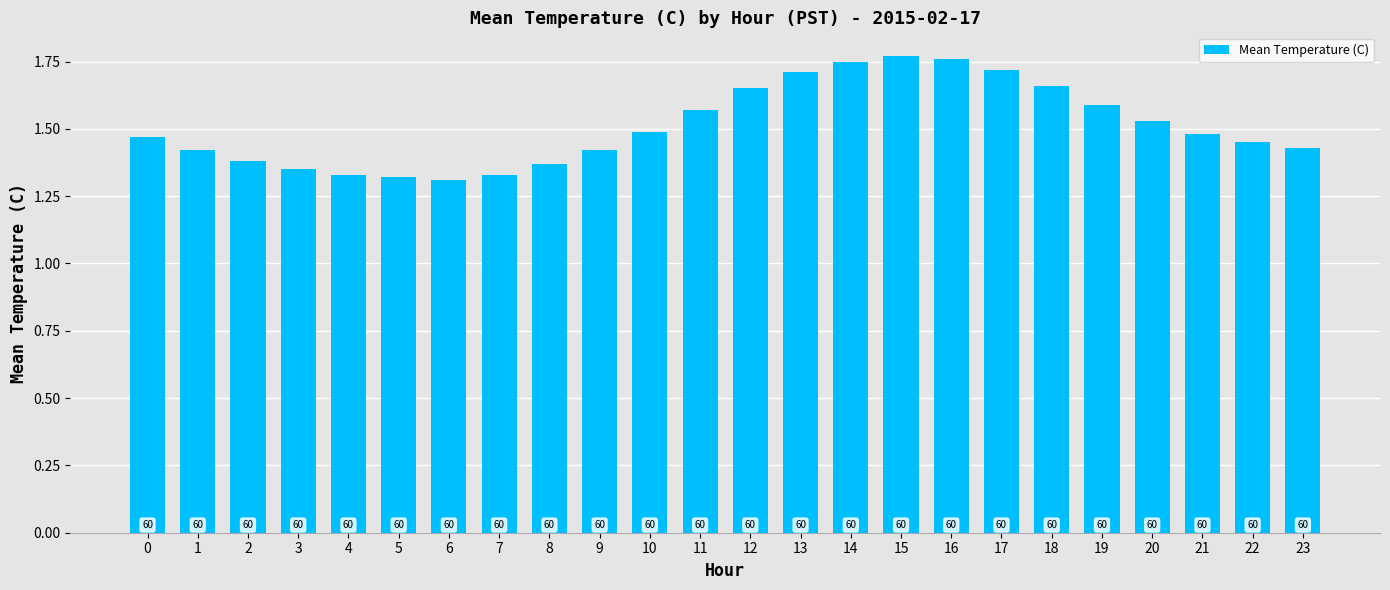

Rank the categories by value from lowest to highest.

6, 5, 4, 7, 3, 8, 2, 1, 9, 23, 22, 0, 21, 10, 20, 11, 19, 12, 18, 13, 17, 14, 16, 15